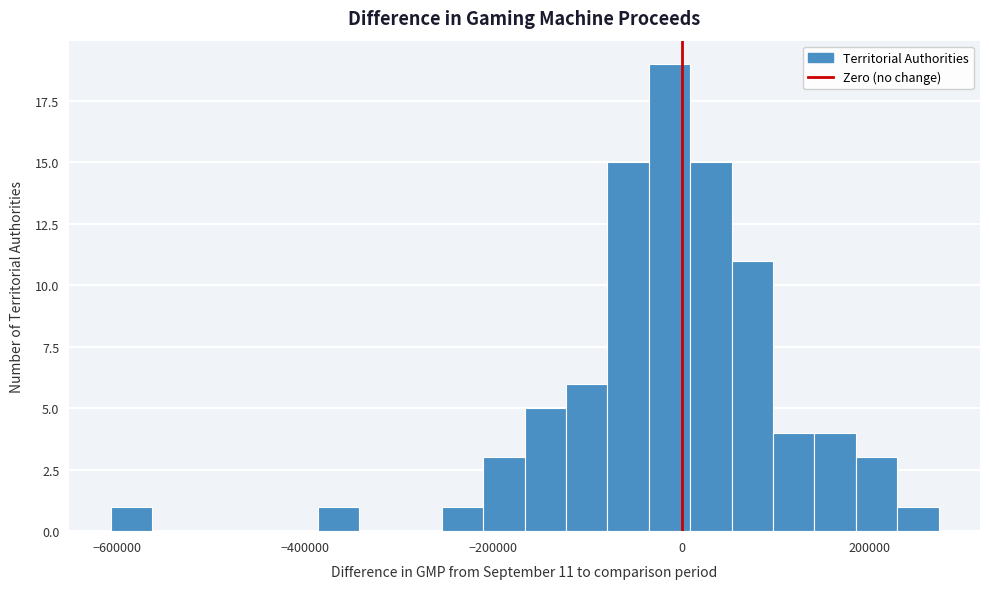

Around what value on the x-axis is the tallest bar? Give the approximate position of its centre, as read against the axis.

-20000